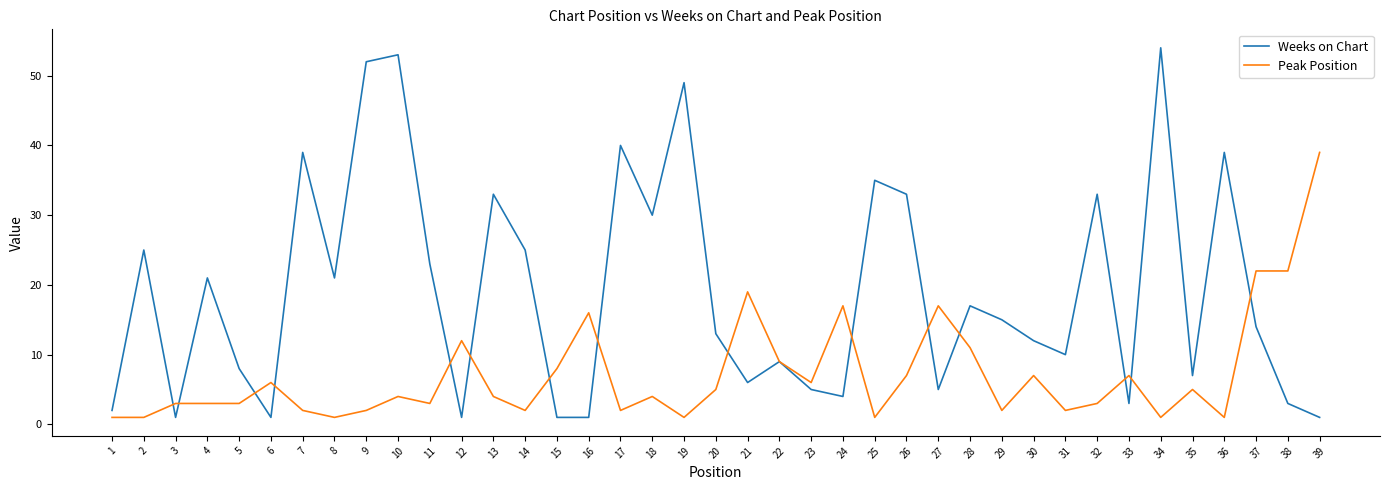

Which category has the highest value in the Peak Position series?

39